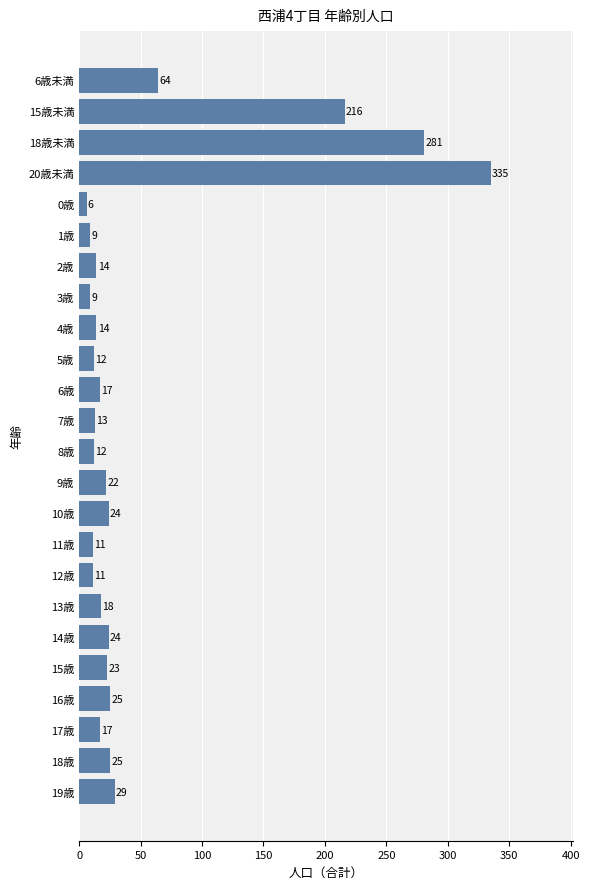

What is the value of the 13th bar from the top?

12